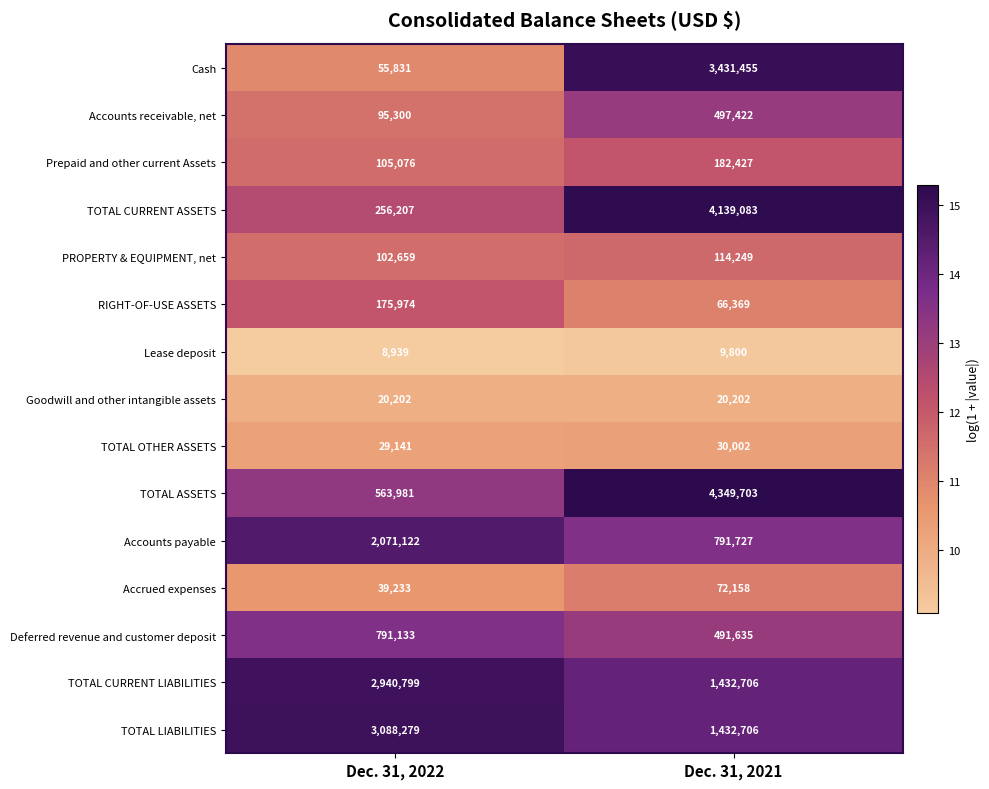

Rank the categories by TOTAL CURRENT LIABILITIES value from highest to lowest.

Dec. 31, 2022, Dec. 31, 2021